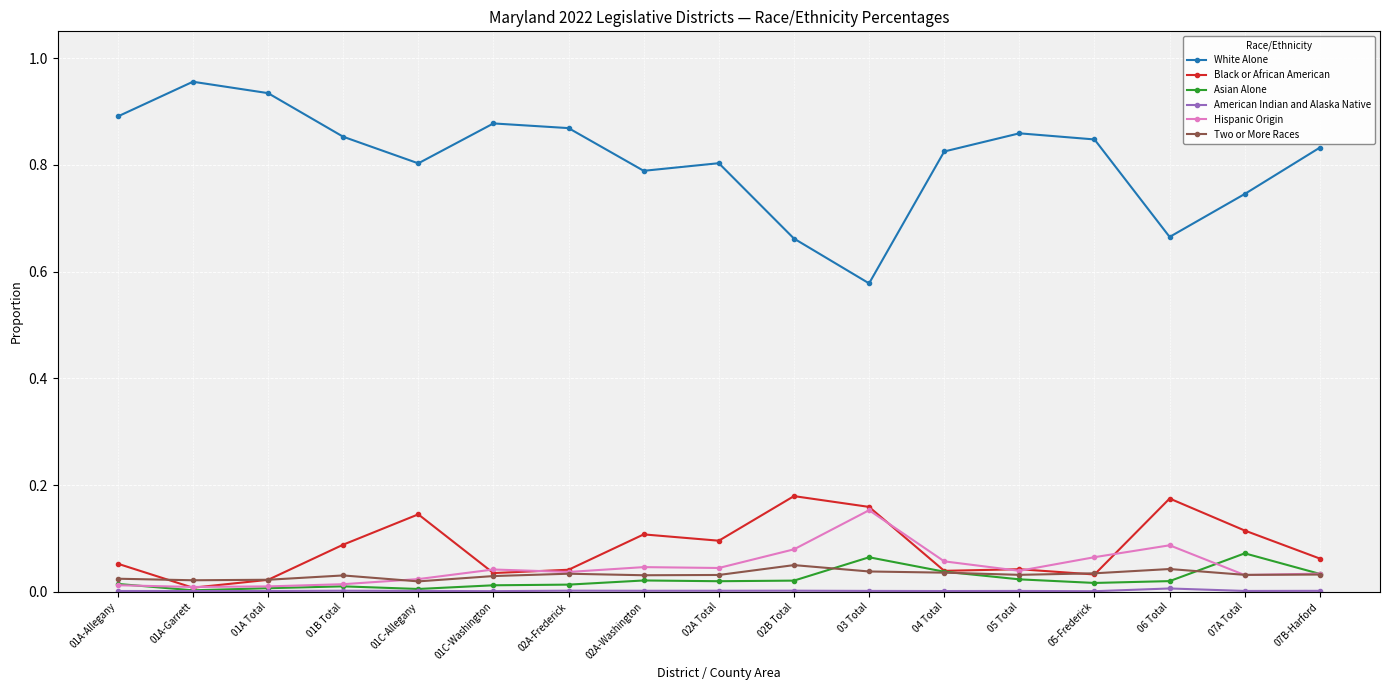

Count the number of data series in this chart.

6